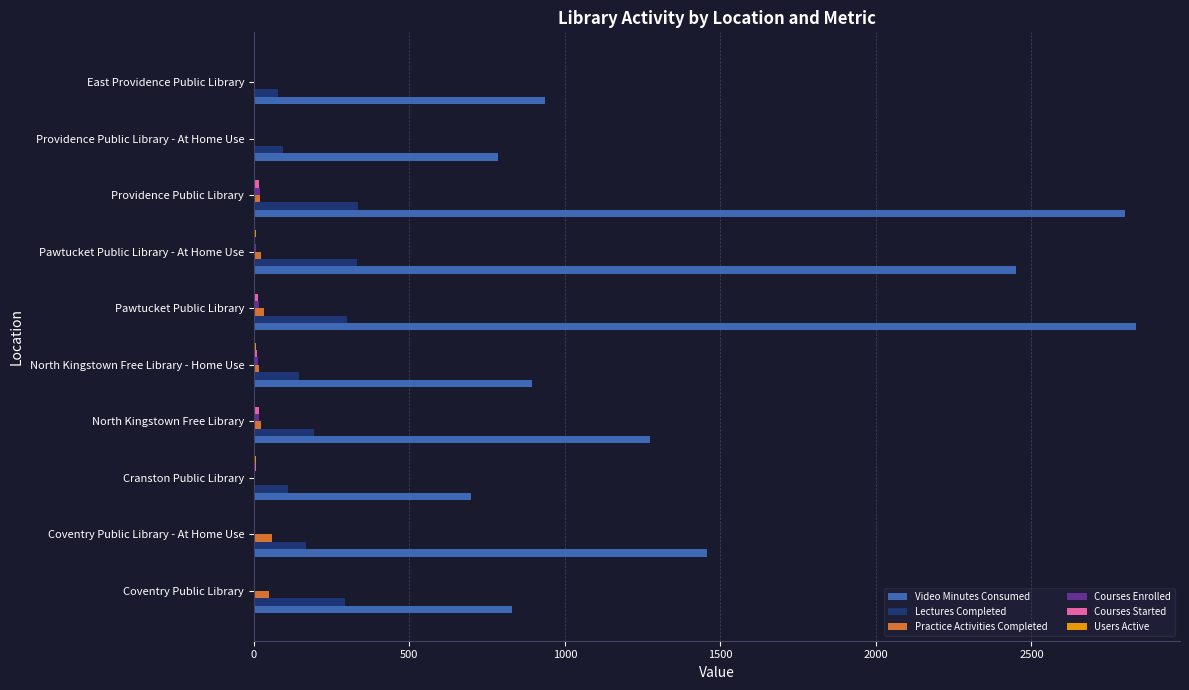

What is the highest value of the Video Minutes Consumed series?

2836.0